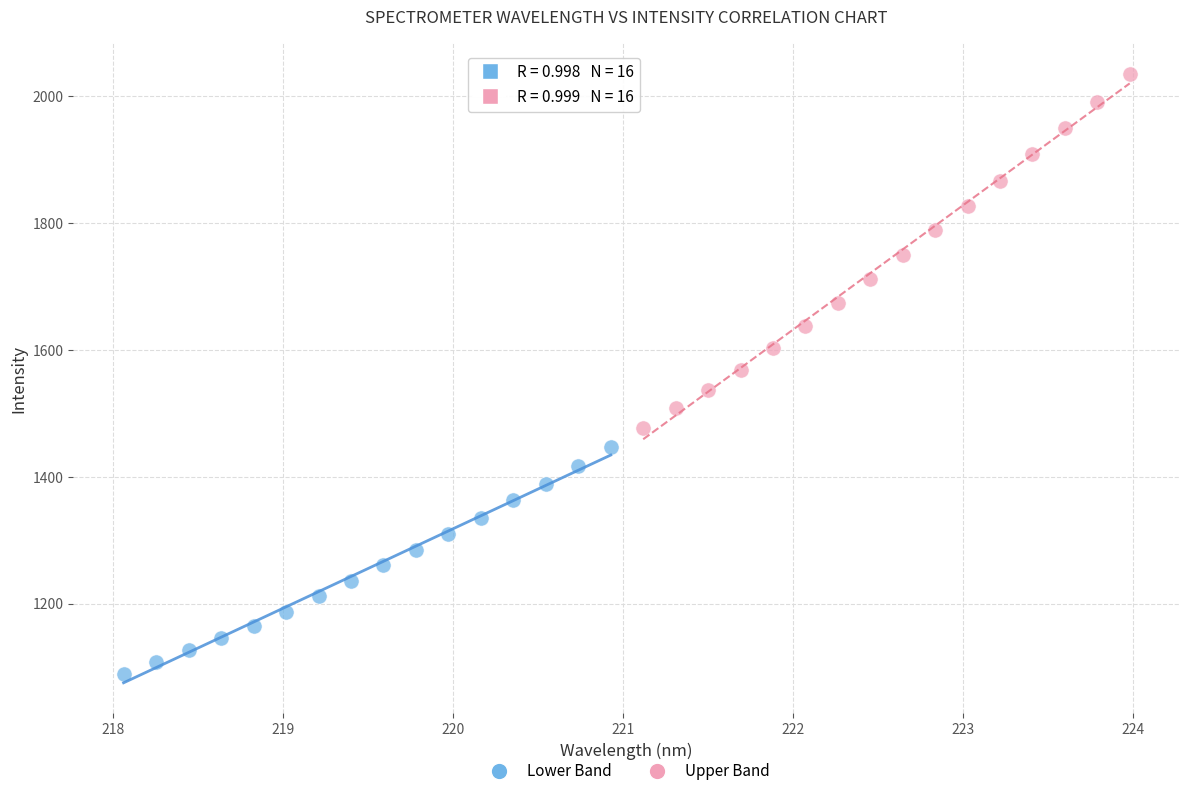

What are all the series names shown in the legend?

Lower Band, Upper Band